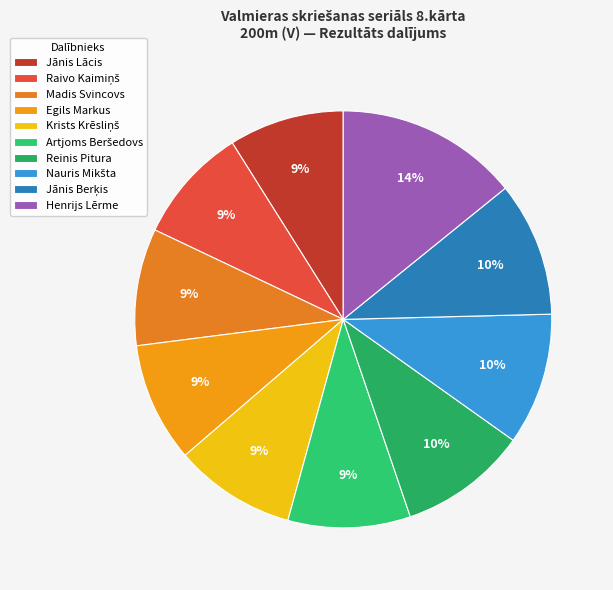

How many slices are in this pie chart?

10